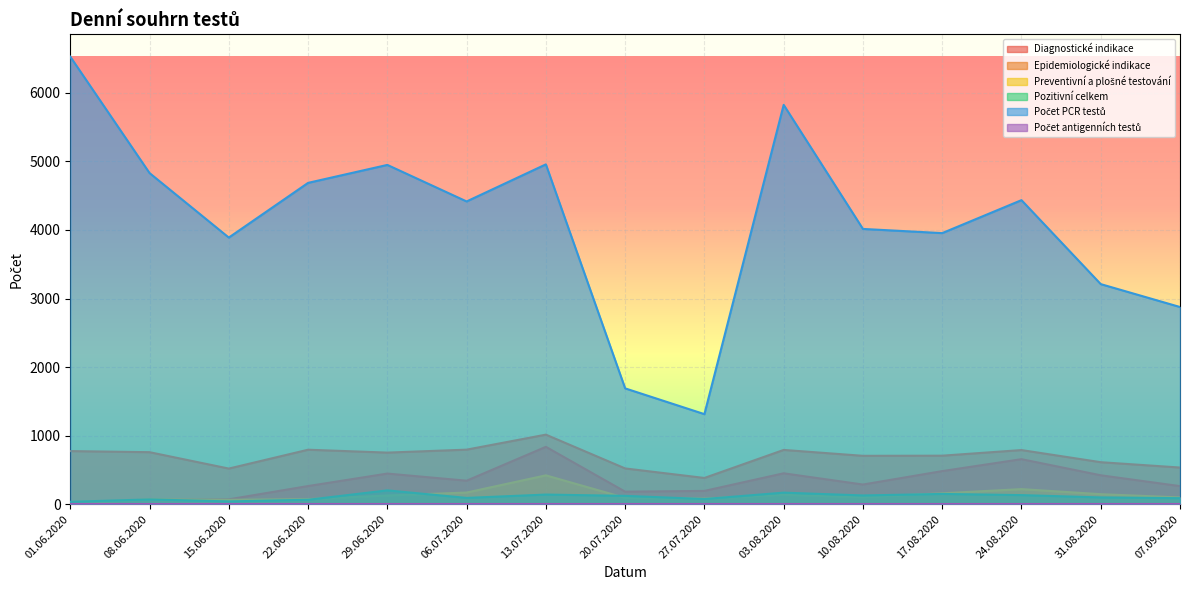

At which category does Epidemiologické indikace reach its first local valley?

15.06.2020